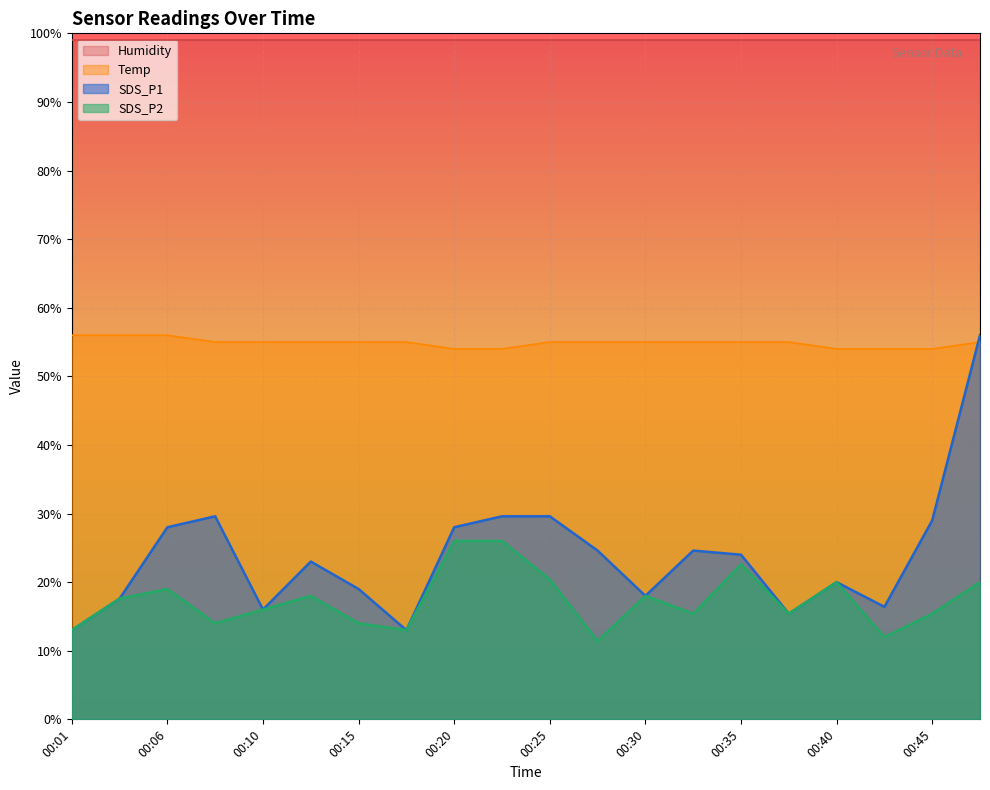

In SDS_P1, how many points are lower than both neighbors (excluding endpoints)?

5